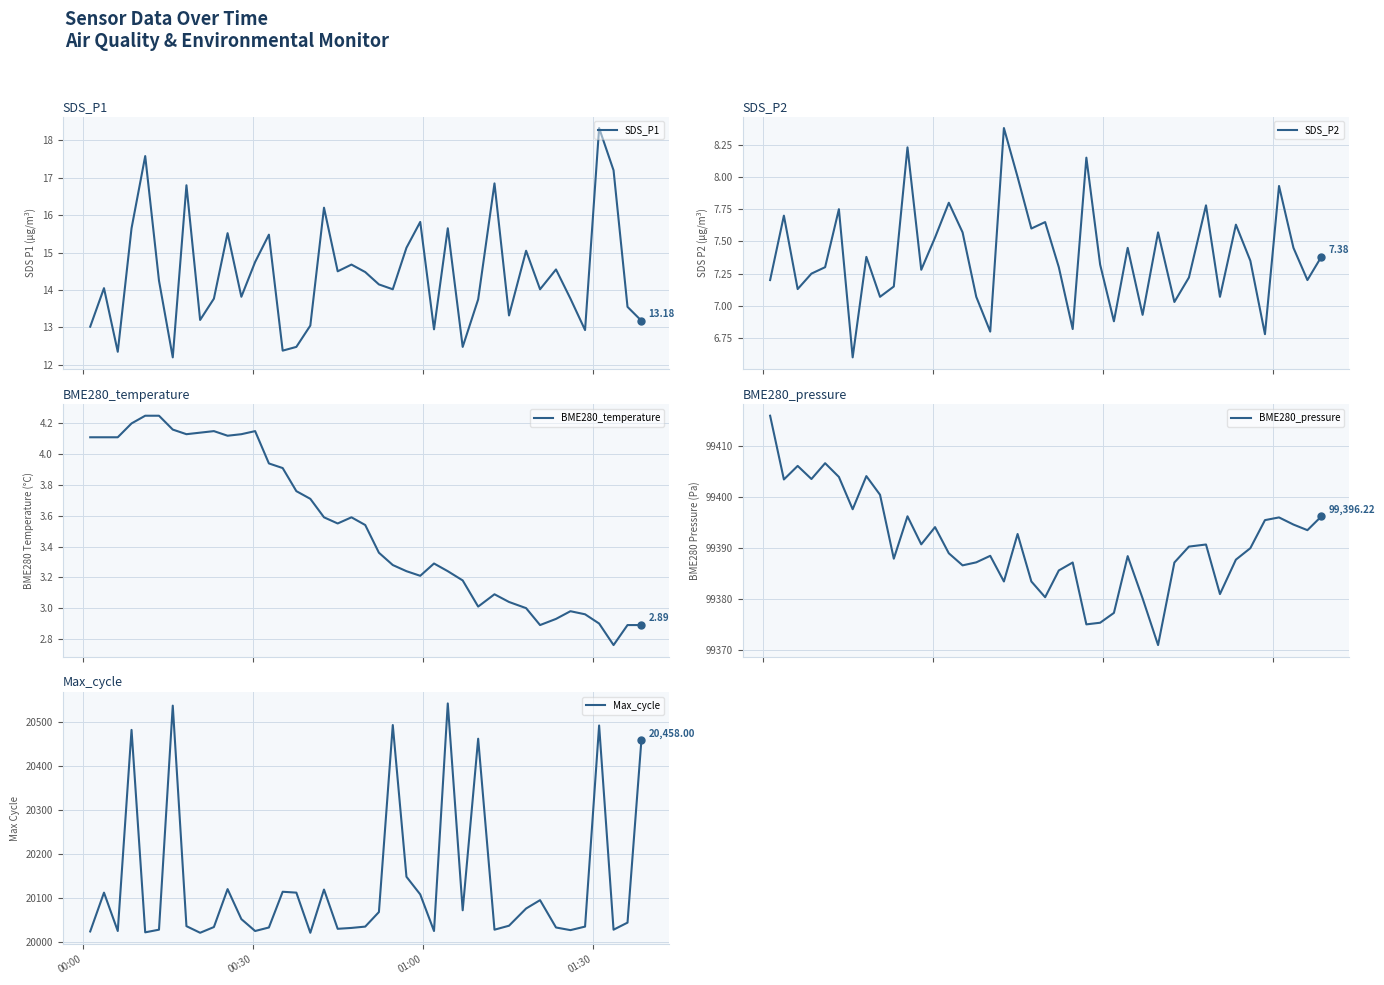

Which series has the largest range (max minus min)?

Max_cycle